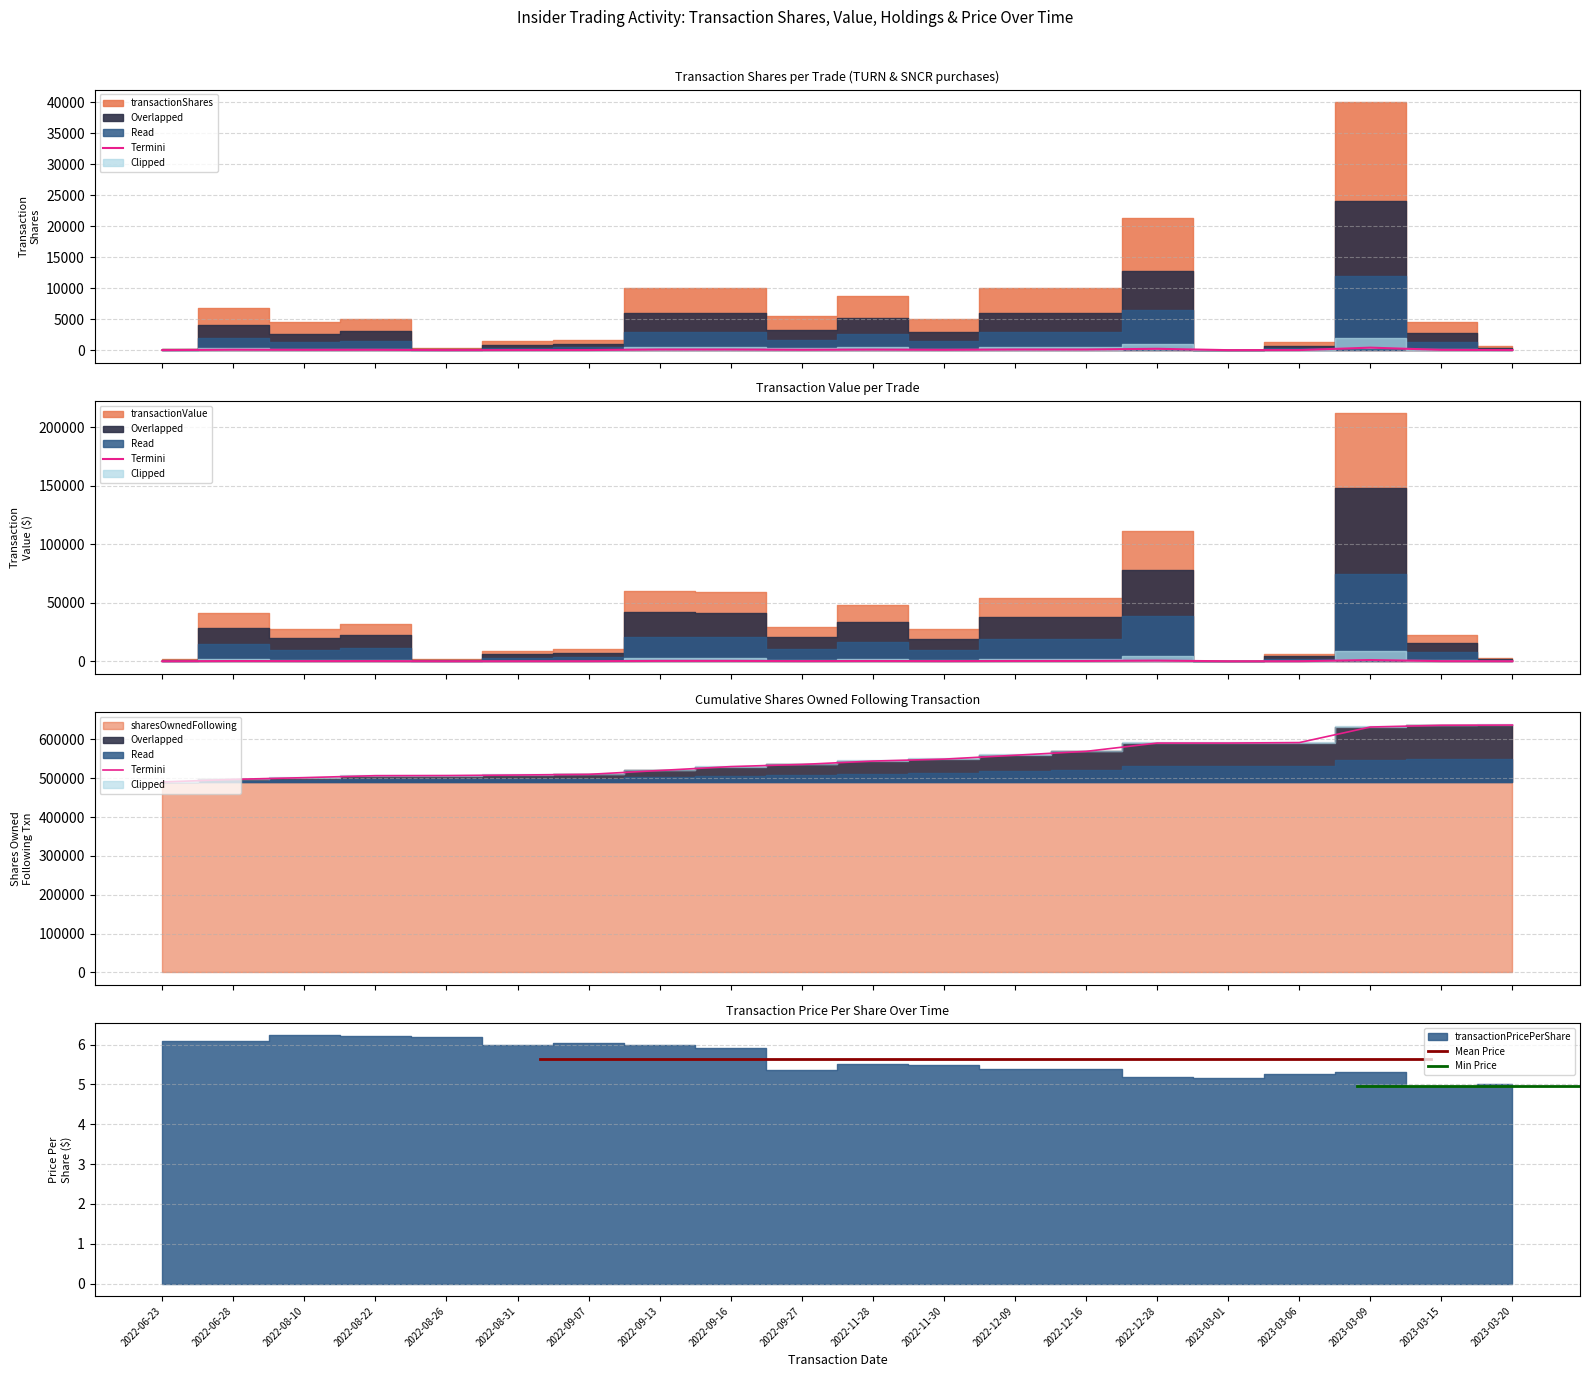

Which series has the largest total across all categories?

sharesOwnedFollowingTransaction